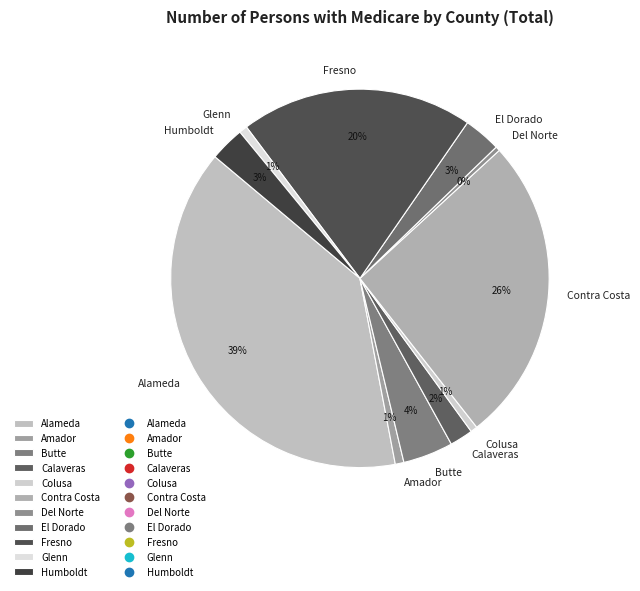

Does any single category account for the majority?

No